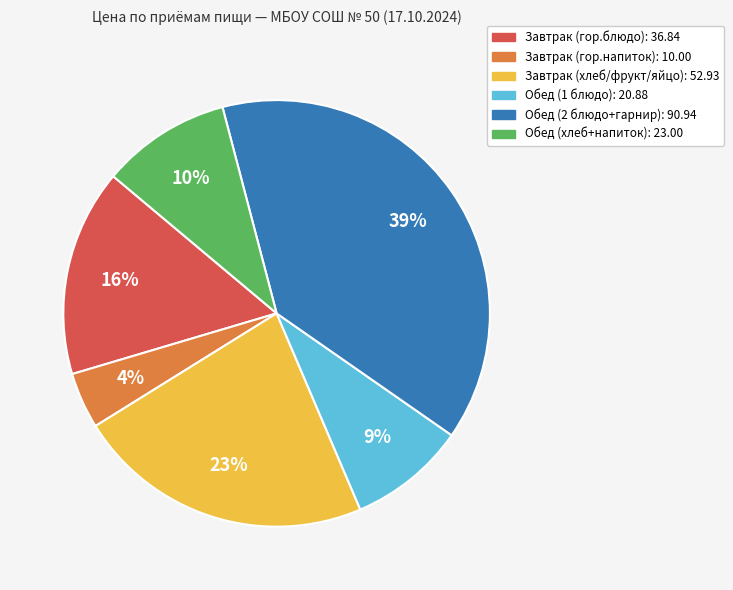

Is it true that Завтрак (хлеб/фрукт/яйцо) is 23% of the pie?

True